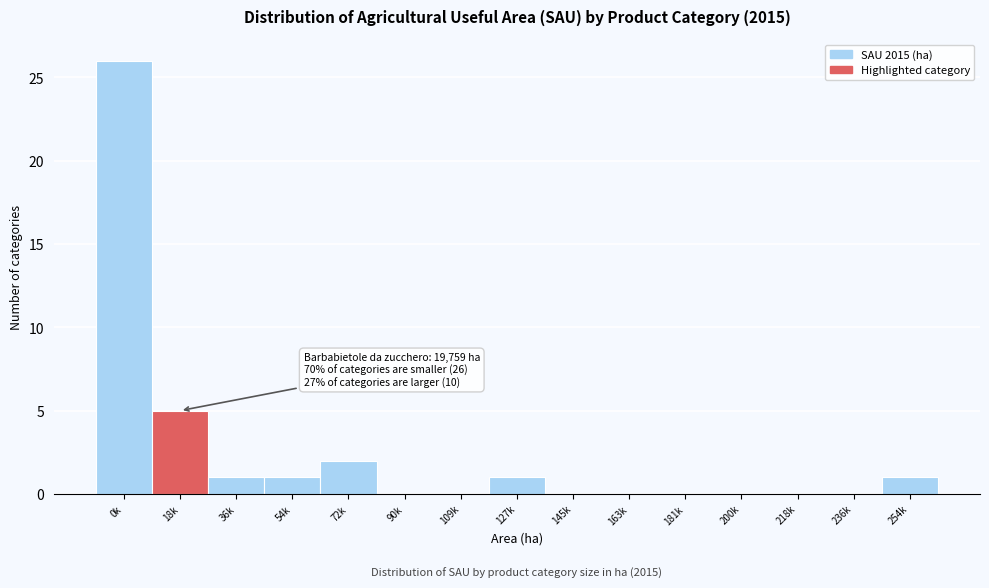

Reading left to right, what are all the values shown in this chart?

0k=26	18k=5	36k=1	54k=1	72k=2	90k=0	109k=0	127k=1	145k=0	163k=0	181k=0	200k=0	218k=0	236k=0	254k=1